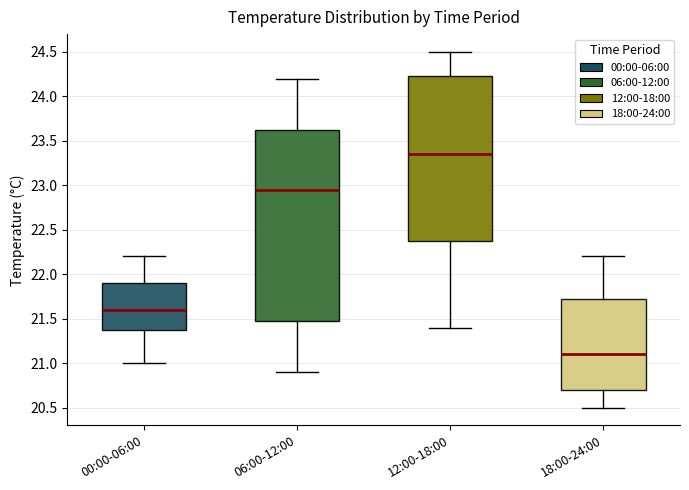

Which box's median line is the lowest?

18:00-24:00